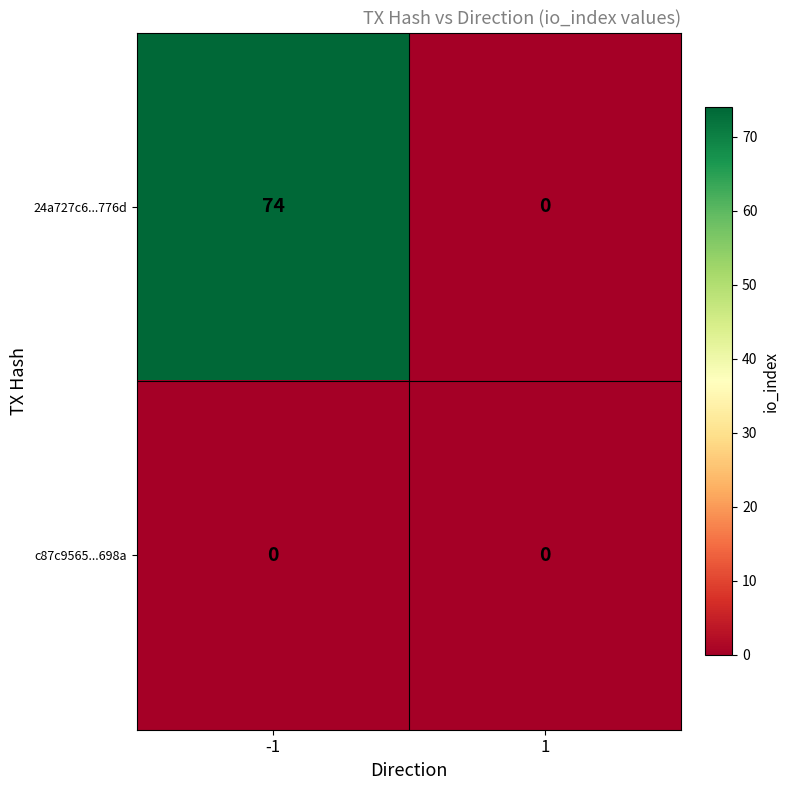

Rank the series by their maximum value, from highest to lowest.

24a727c6...776d, c87c9565...698a